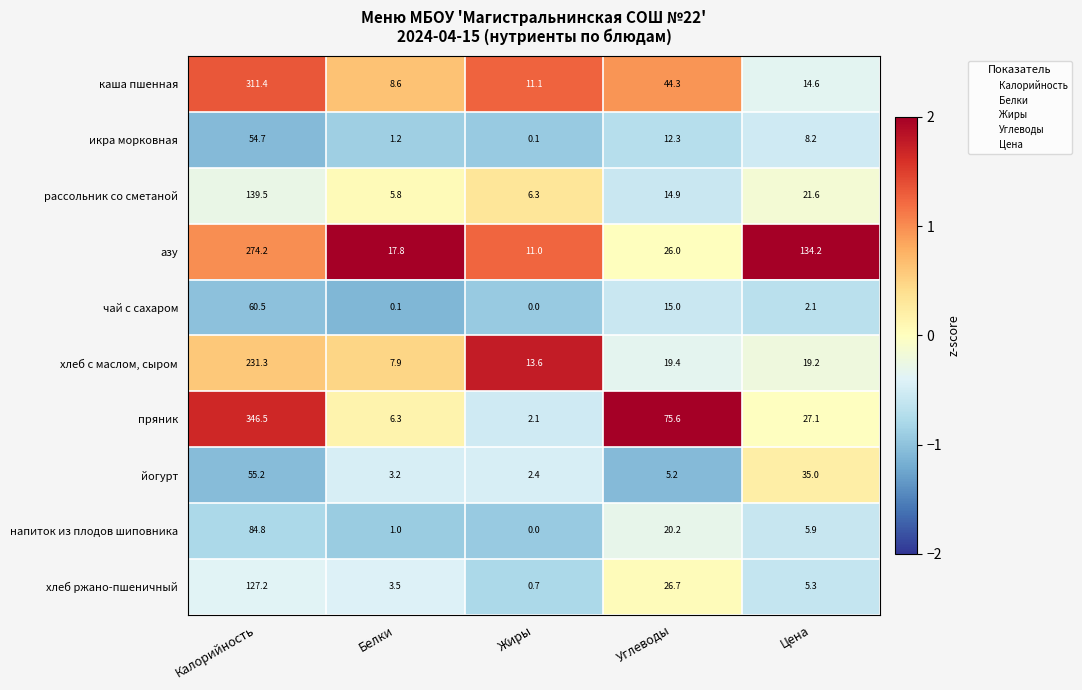

How many data points in каша пшенная are above 14?

3